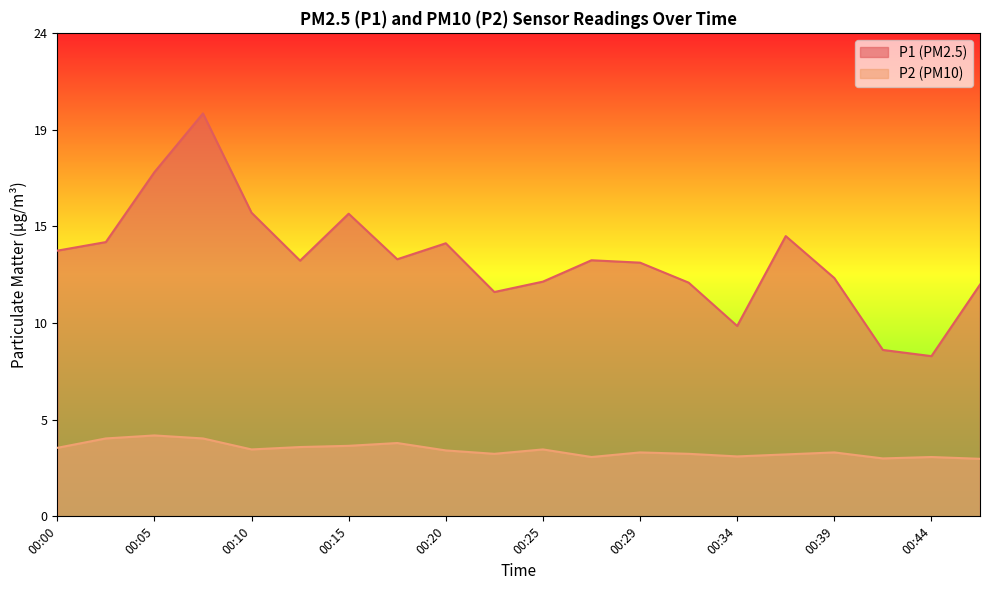

Which label corresponds to the largest value in the chart?

00:08